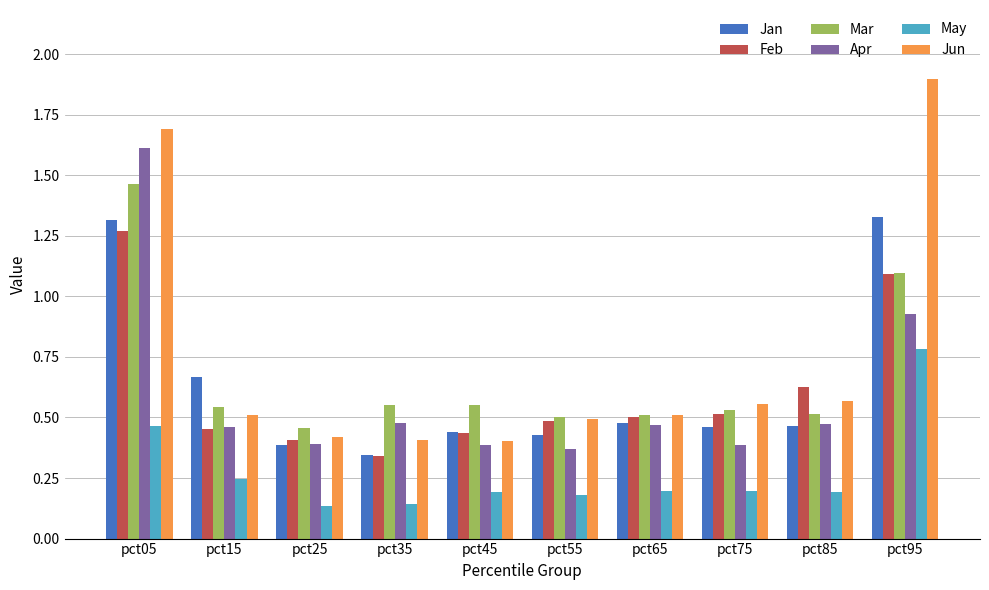

Which series has the widest spread of values?

Jun